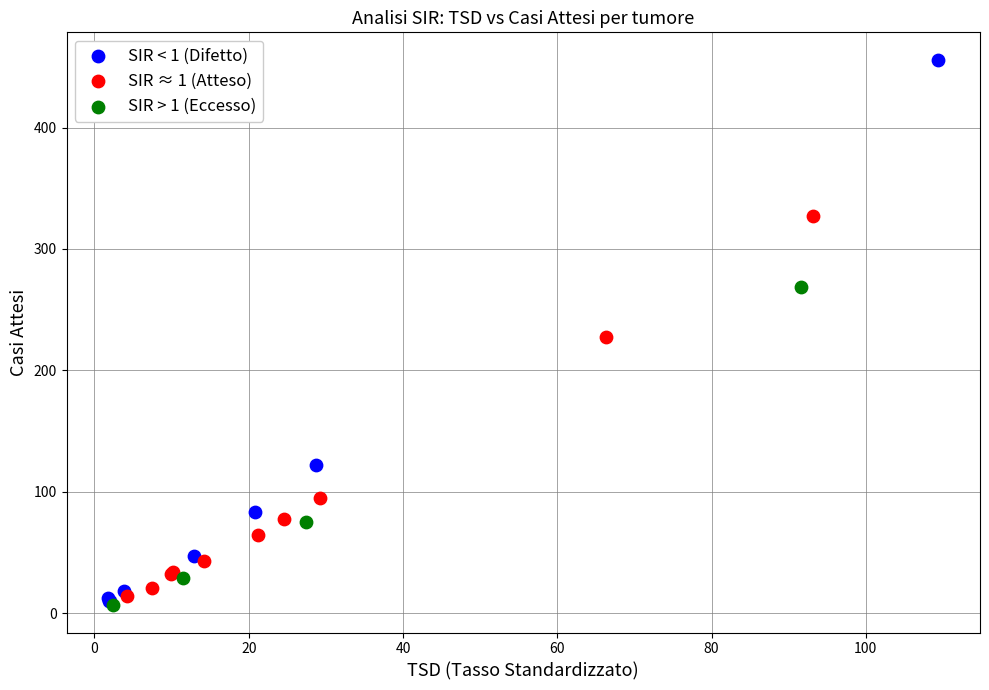

What are all the series names shown in the legend?

SIR < 1 (Difetto), SIR ≈ 1 (Atteso), SIR > 1 (Eccesso)